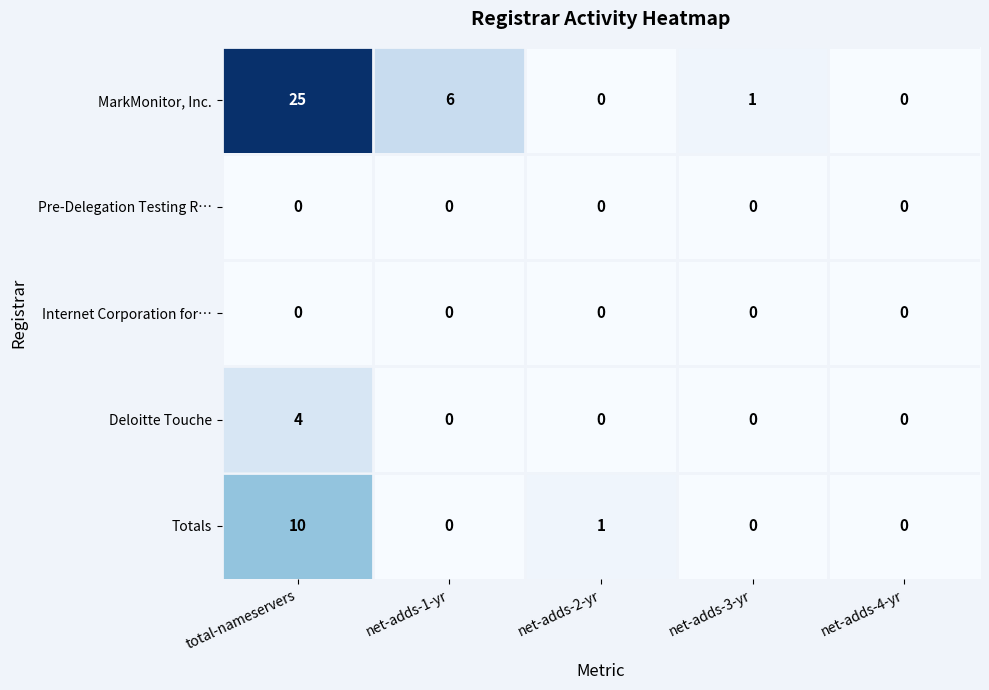

At which category is the sum across all series the highest?

total-nameservers